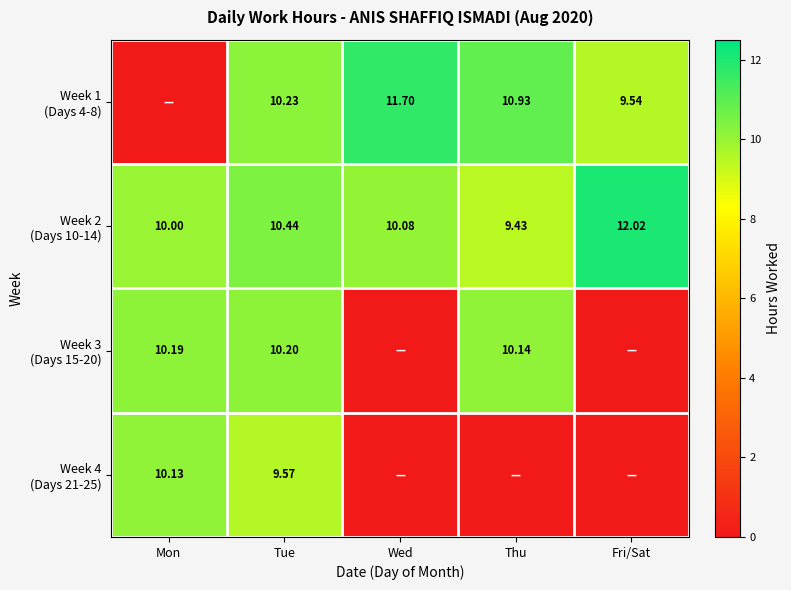

What is the maximum value shown in the chart?

12.0